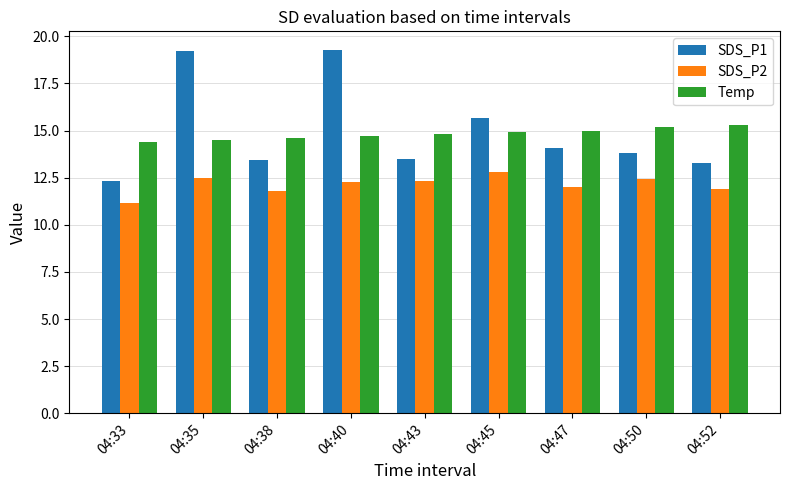

Rank the series at 04:52 from highest to lowest value.

Temp, SDS_P1, SDS_P2